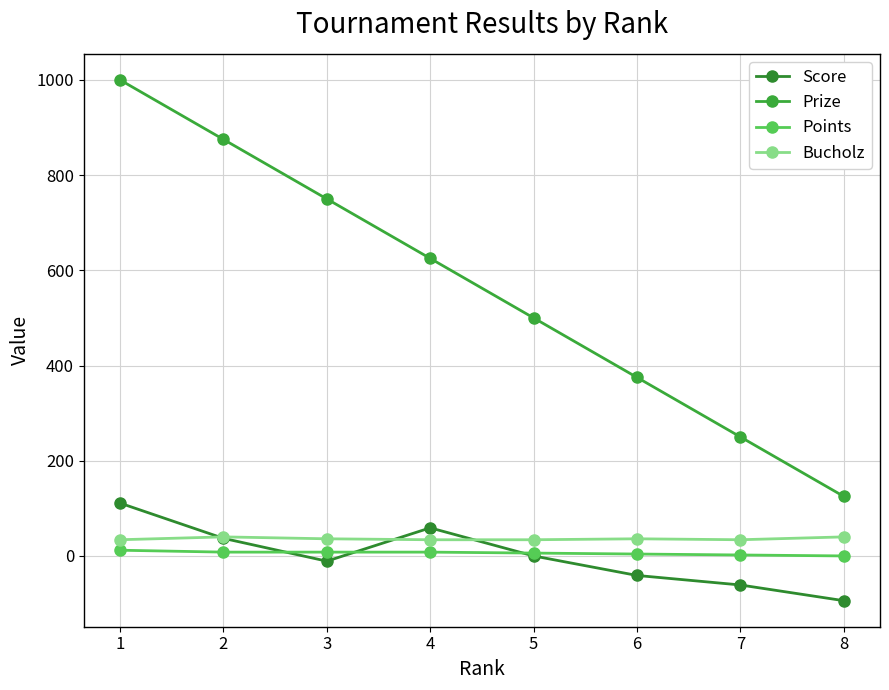

True or false: Prize has more than 0 points higher than both neighbors.

False